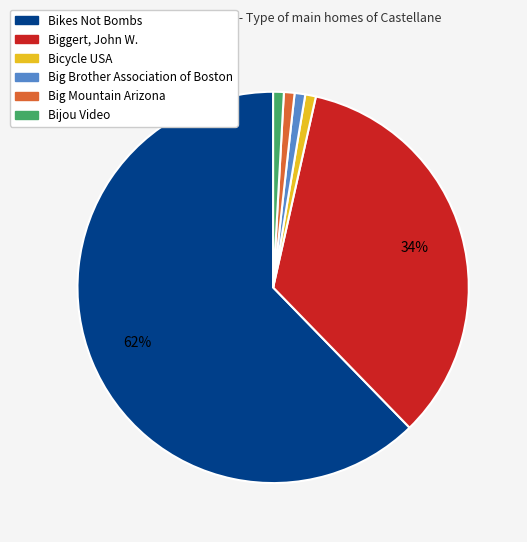

To the nearest percent, what is the difference between the largest and smallest slice percentages?

61%